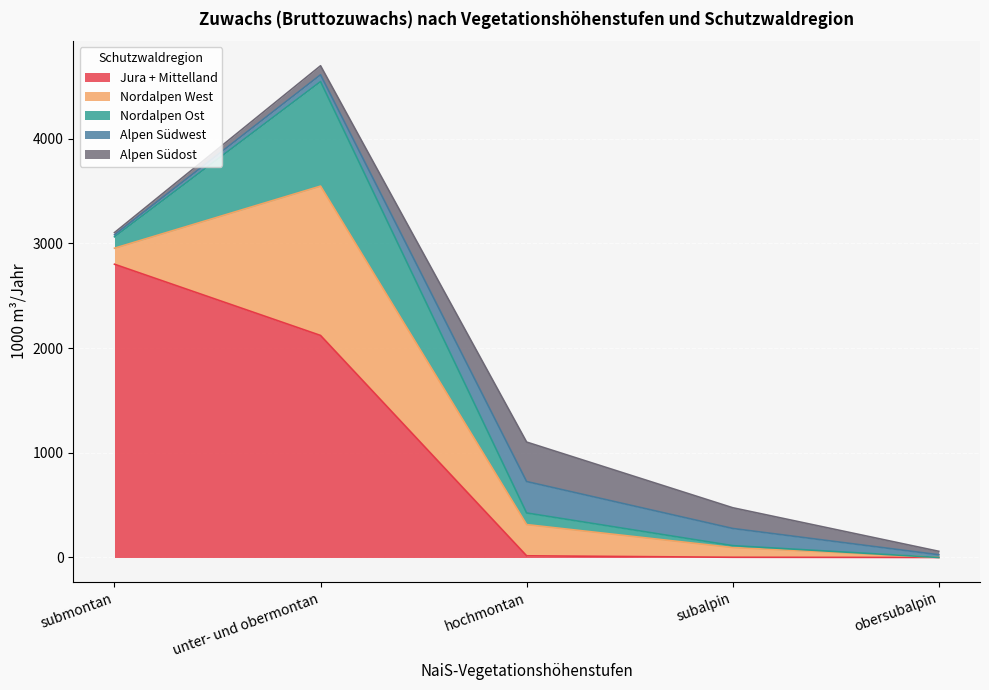

At which label is Alpen Südost closest to 199?

subalpin